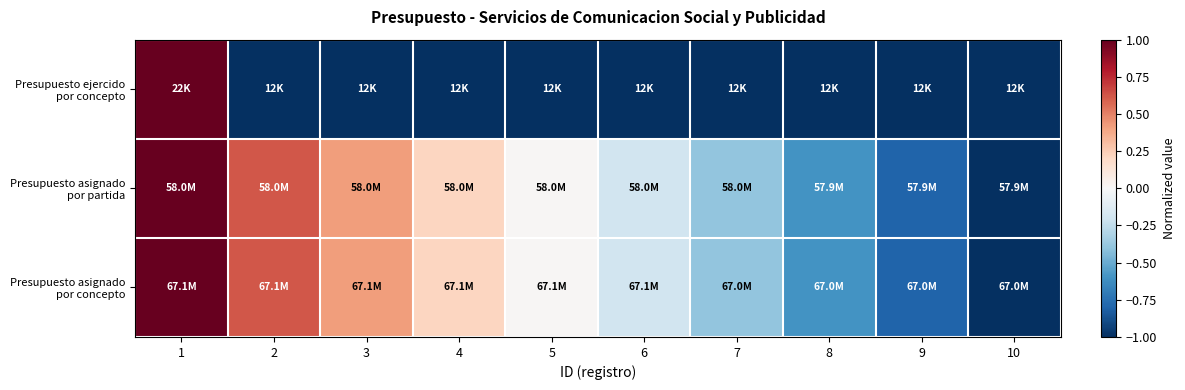

What is the greatest value displayed?

1.0